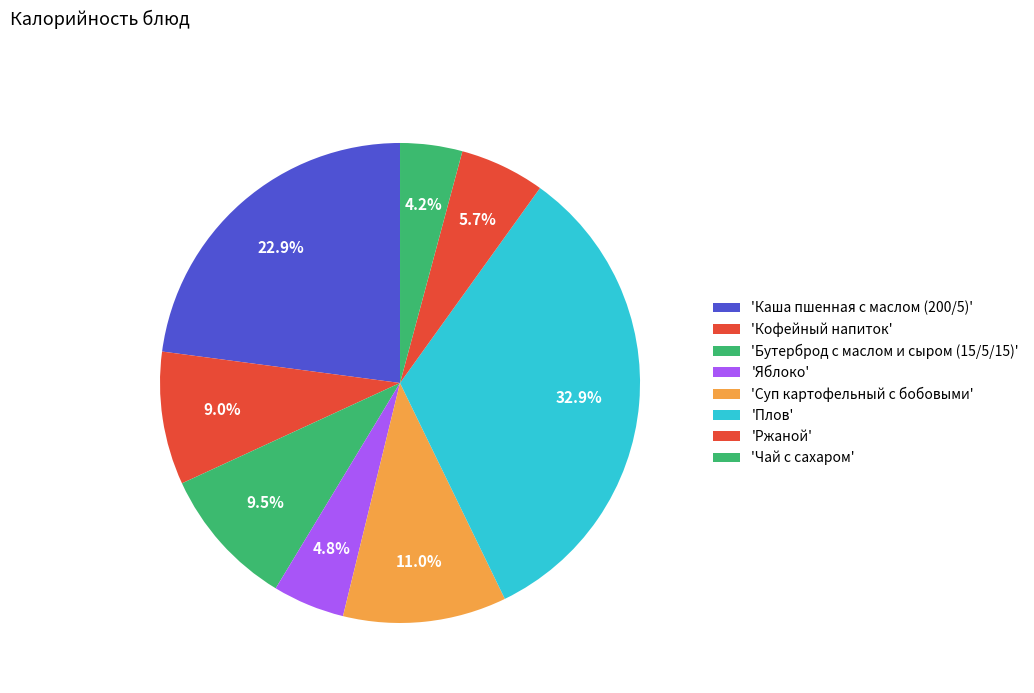

Count the number of slices in the pie.

8